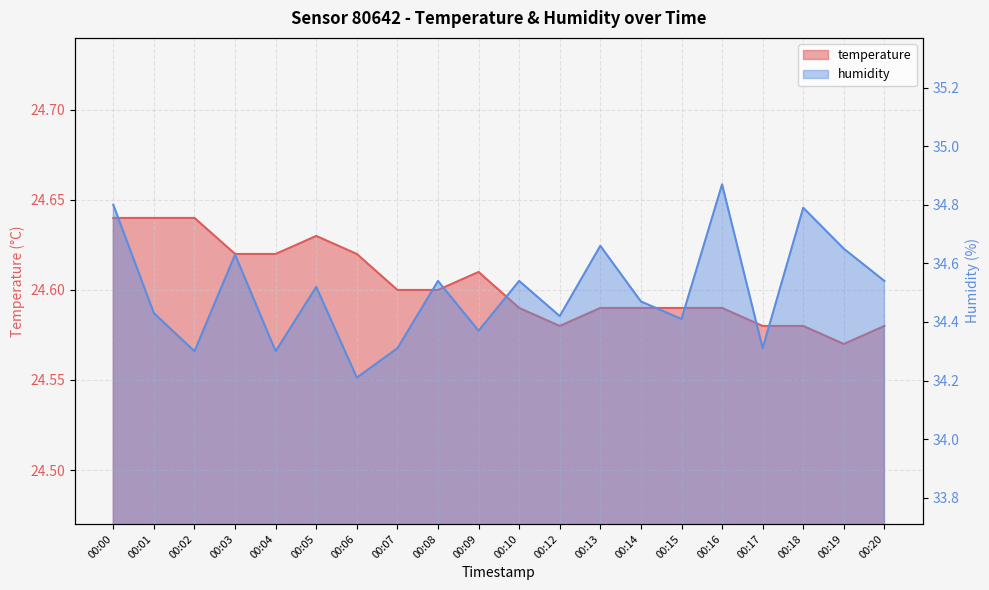

True or false: temperature has a value of 24.6 at 00:12.

True